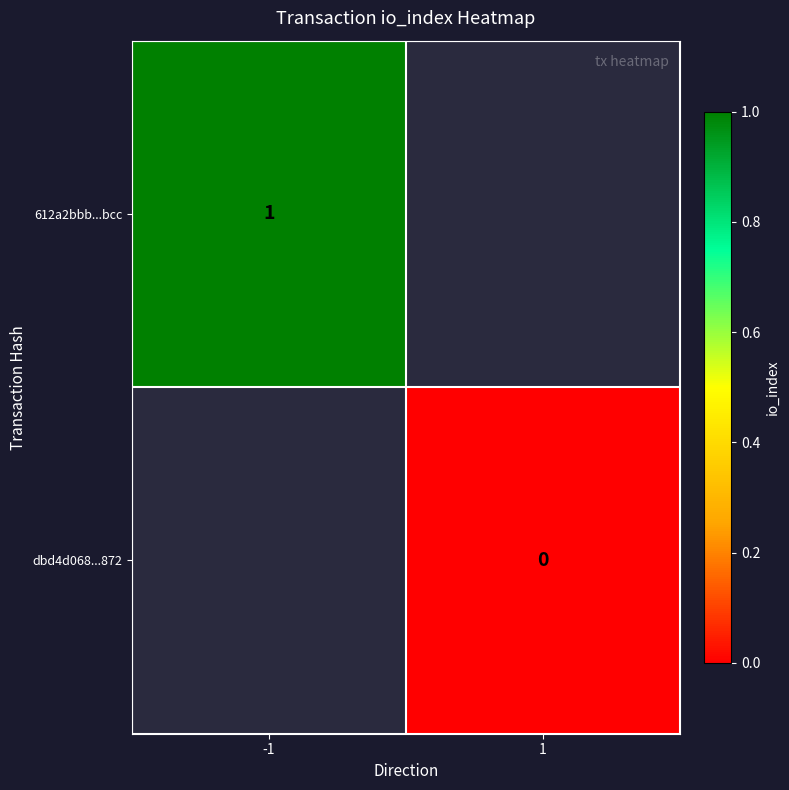

Is the value of 612a2bbb...bcc at -1 greater than the value of dbd4d068...872 at -1?

No